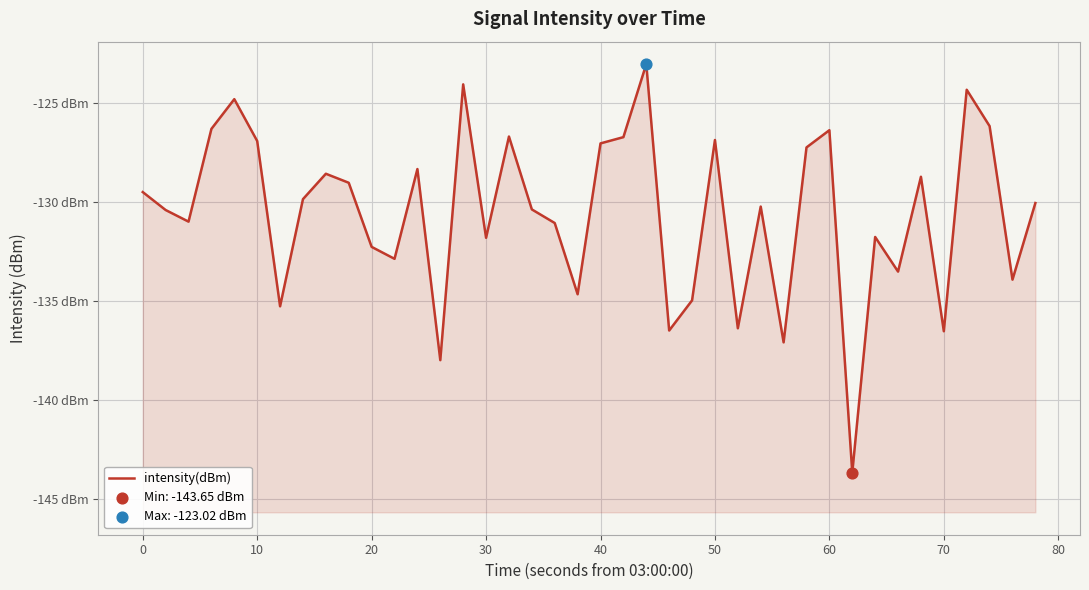

What is the change in value from −10 to 70?

+0.9